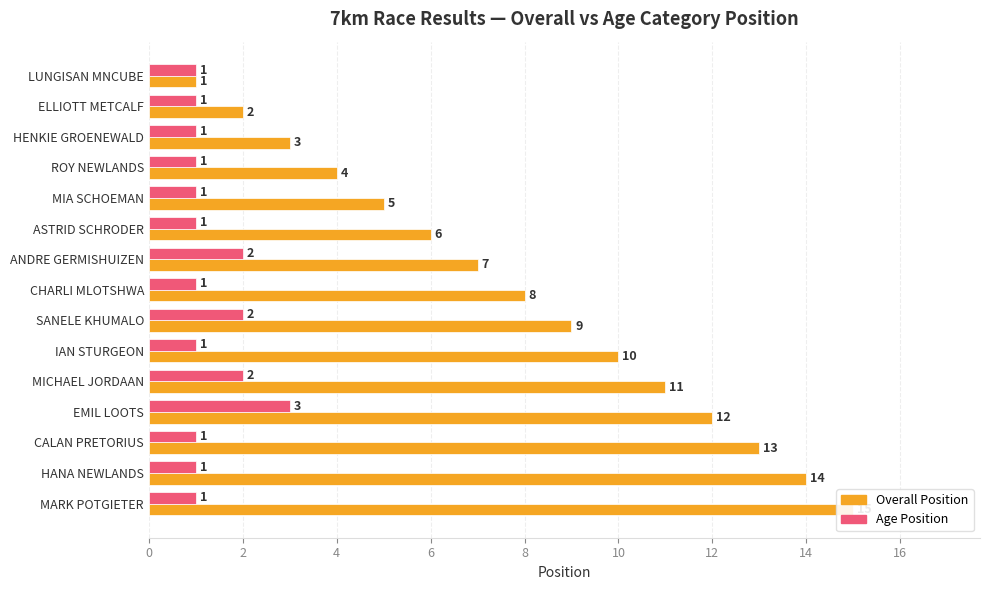

What is the approximate value of Age Position at ELLIOTT METCALF?

1